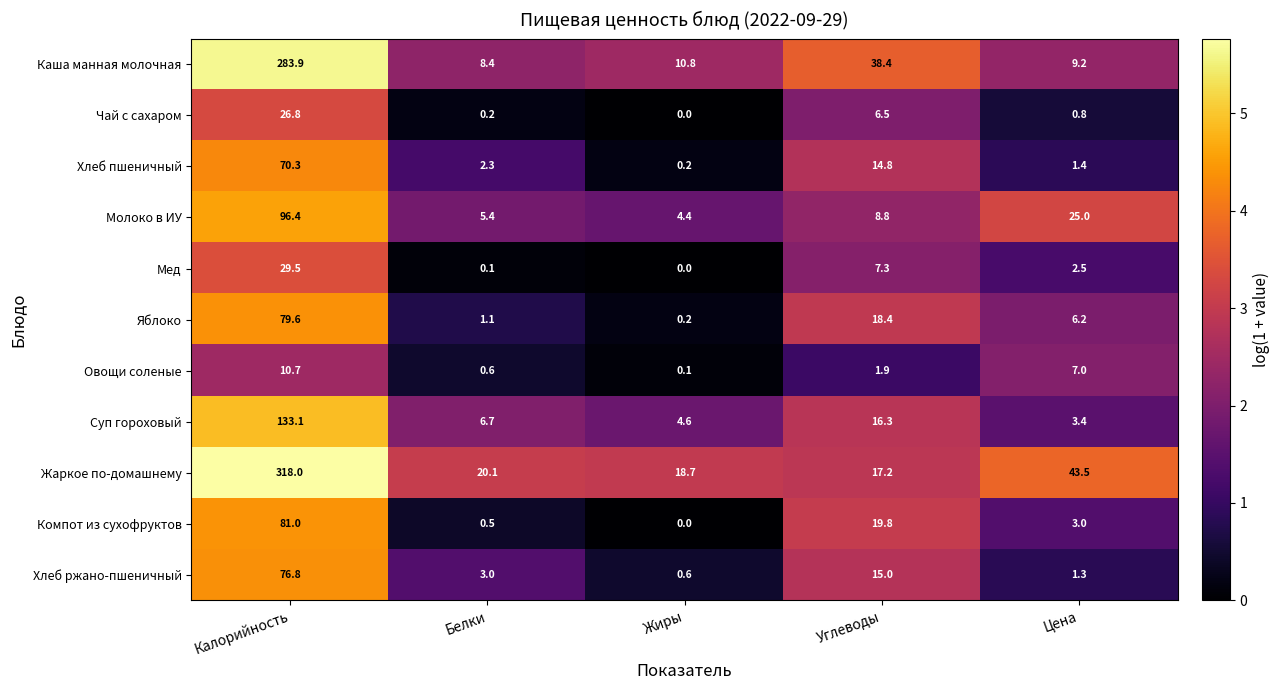

At which label does Мед reach its peak?

Калорийность